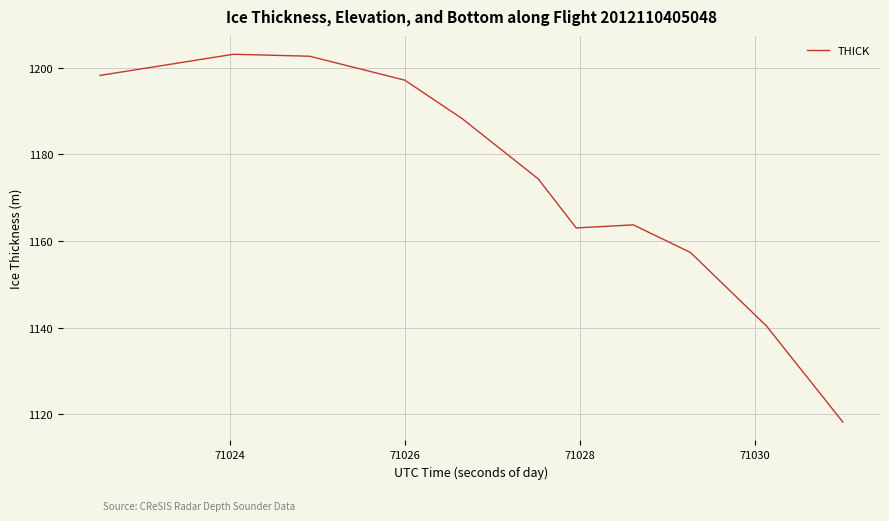

What is the average value?

1177.5